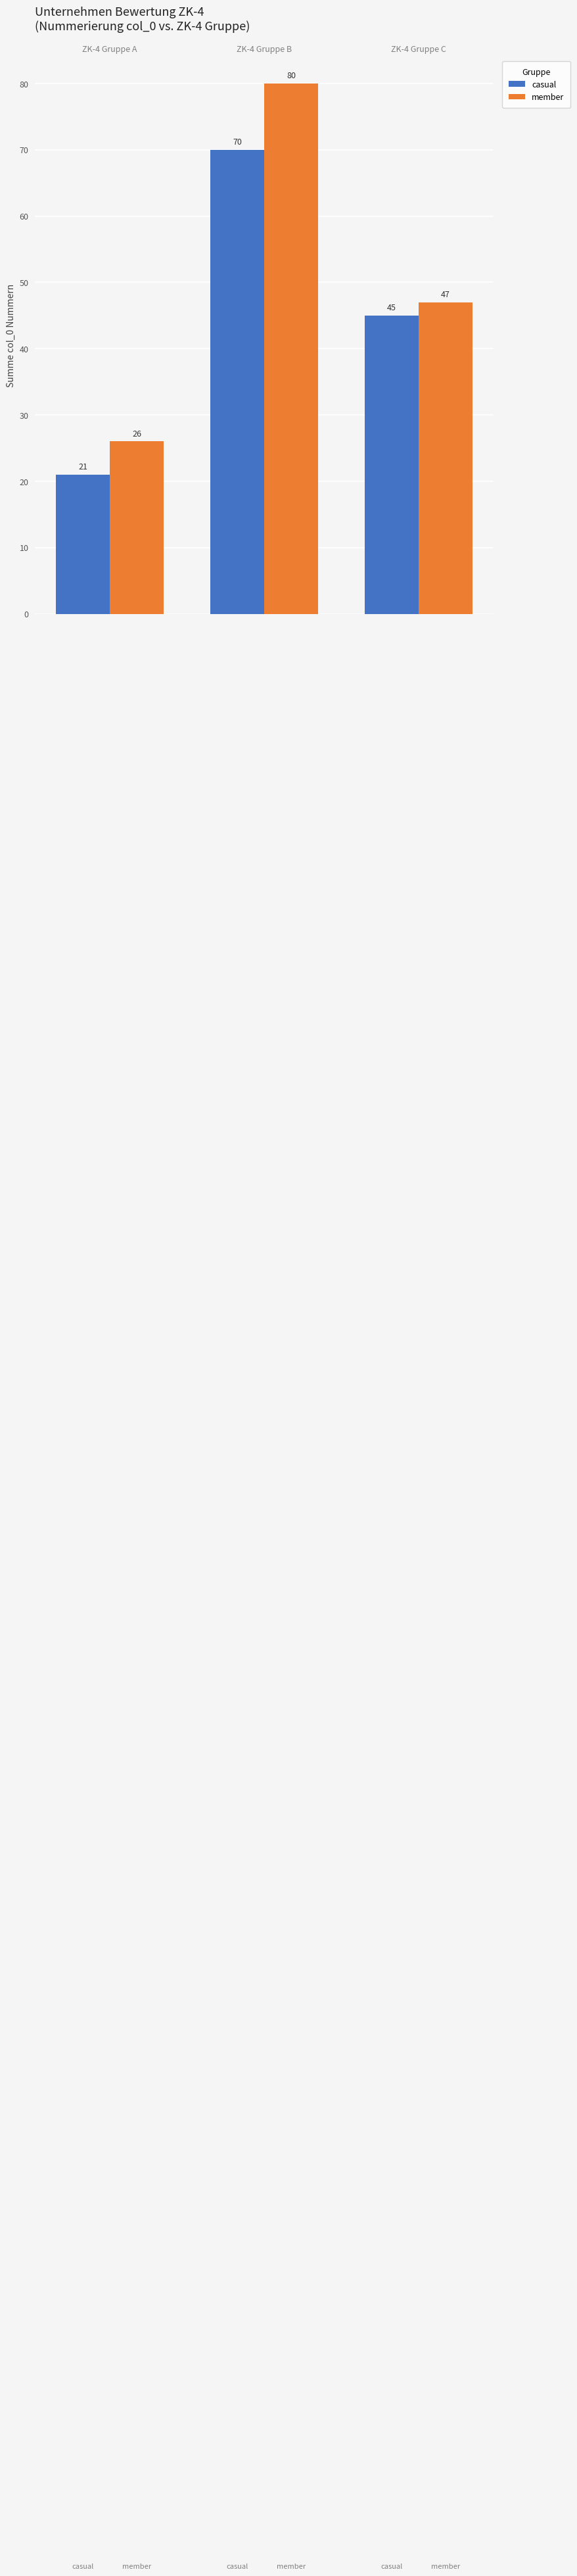

The value of member at ZK-4 Gruppe B is 105. True or false?

False